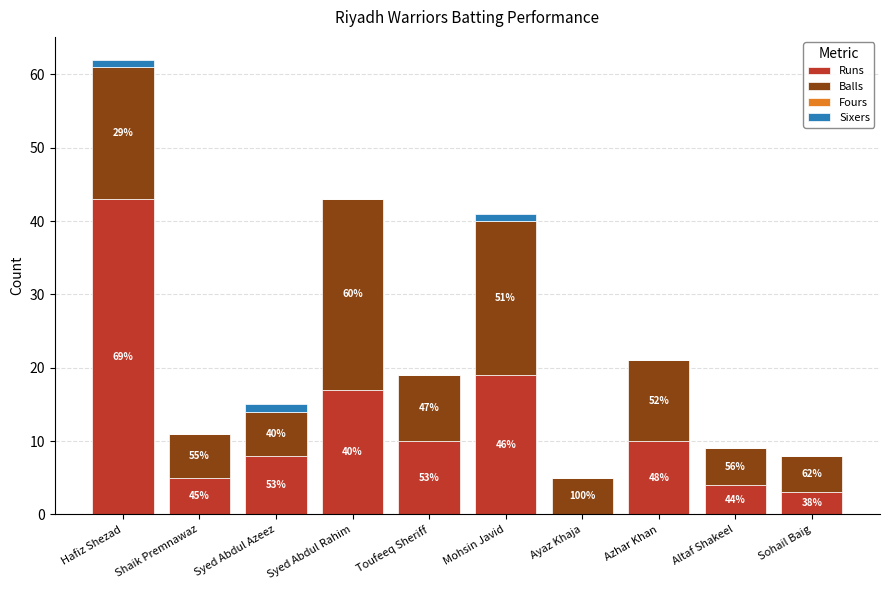

Are the bars grouped side by side (vs. stacked)?

No